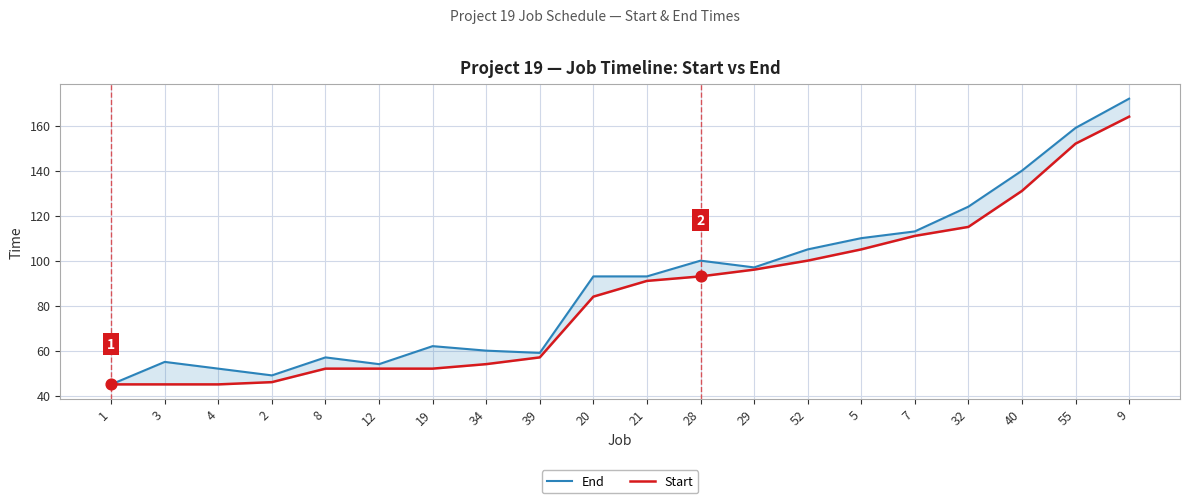

What are all the series names shown in the legend?

End, Start